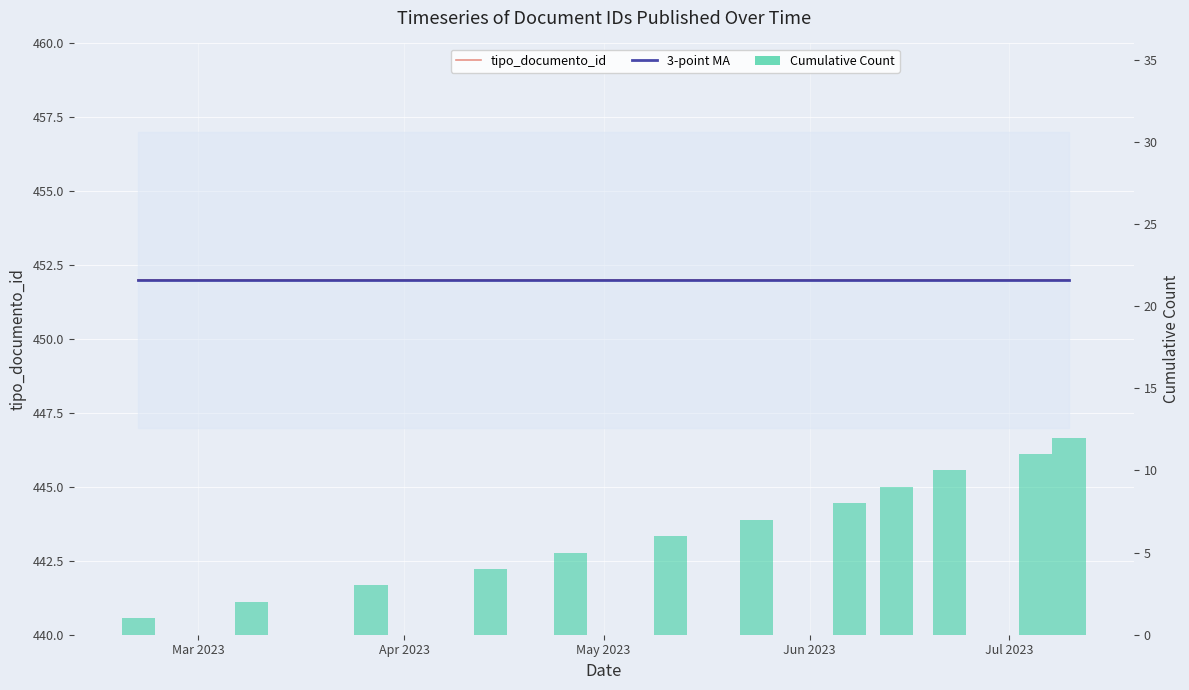

What is the total value across all series at Mar 2023?

905